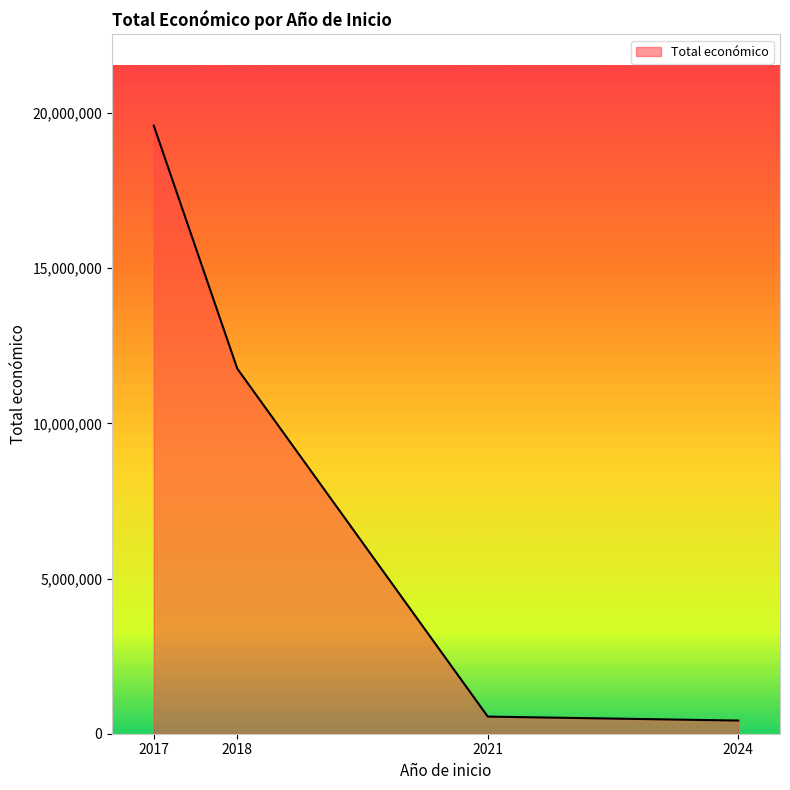

What is the average value?

8084312